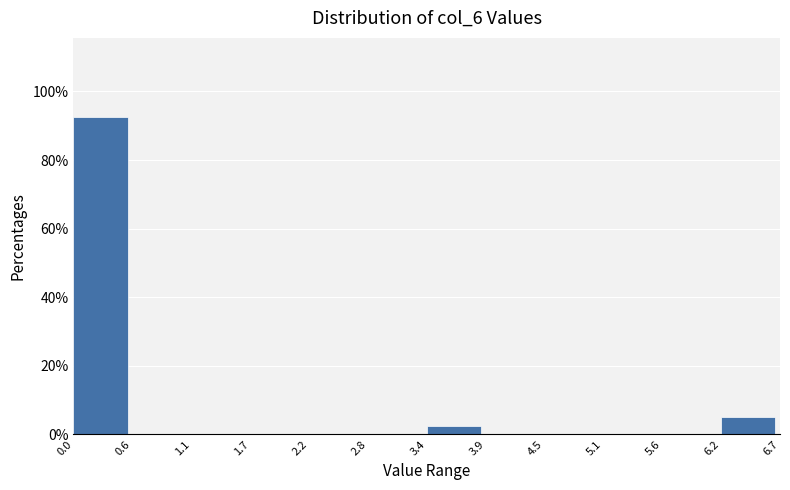

Reading left to right, list every bar in this chart as the range it spans on the x-axis followed by its height. The values are not printed on the chart, so give them approximately, as read against the axis.

0.0 to 0.6: 92
0.6 to 1.1: 0
1.1 to 1.7: 0
1.7 to 2.2: 0
2.2 to 2.8: 0
2.8 to 3.4: 0
3.4 to 3.9: 2
3.9 to 4.5: 0
4.5 to 5.1: 0
5.1 to 5.6: 0
5.6 to 6.2: 0
6.2 to 6.7: 6